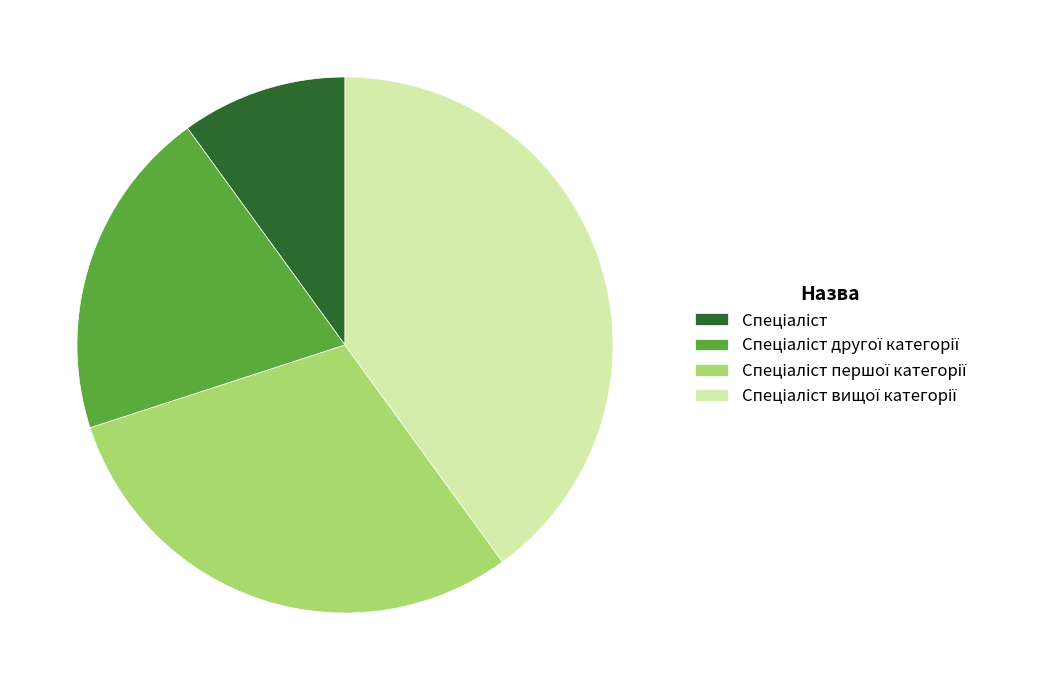

Does any single category account for the majority?

No